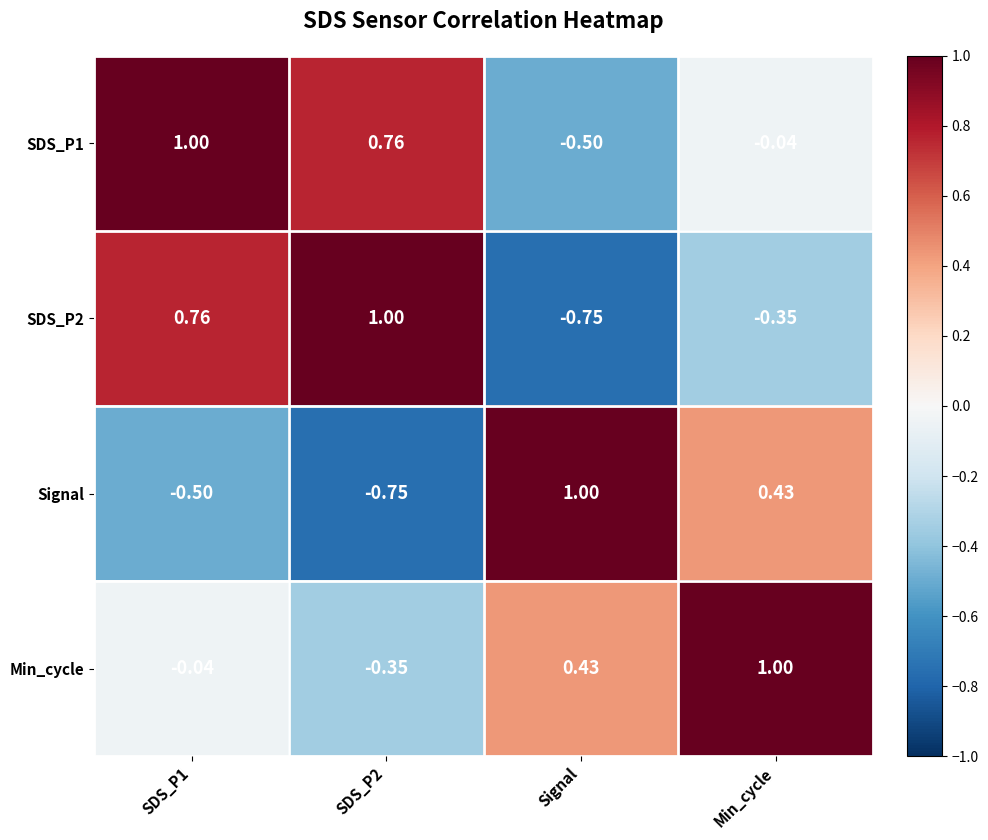

Is the value of SDS_P2 at Signal greater than the value of Signal at SDS_P1?

No